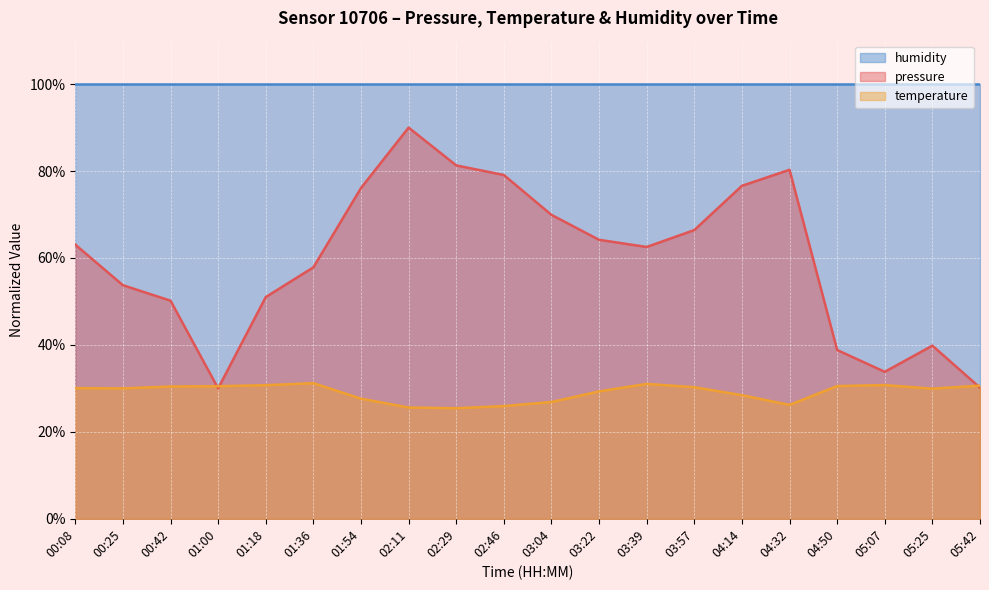

What is the label of the 9th point from the left?

02:29